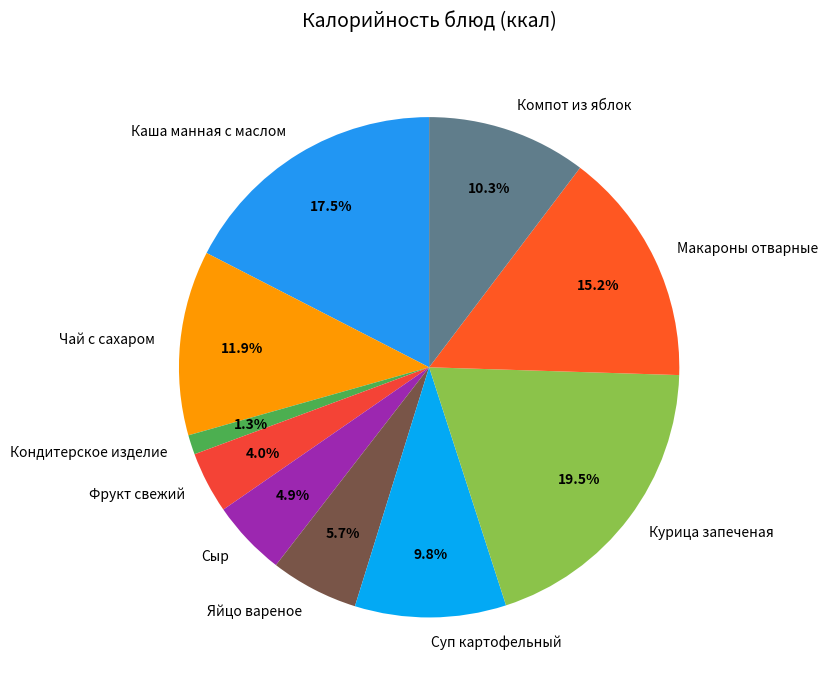

True or false: Сыр accounts for 5% of the total.

True